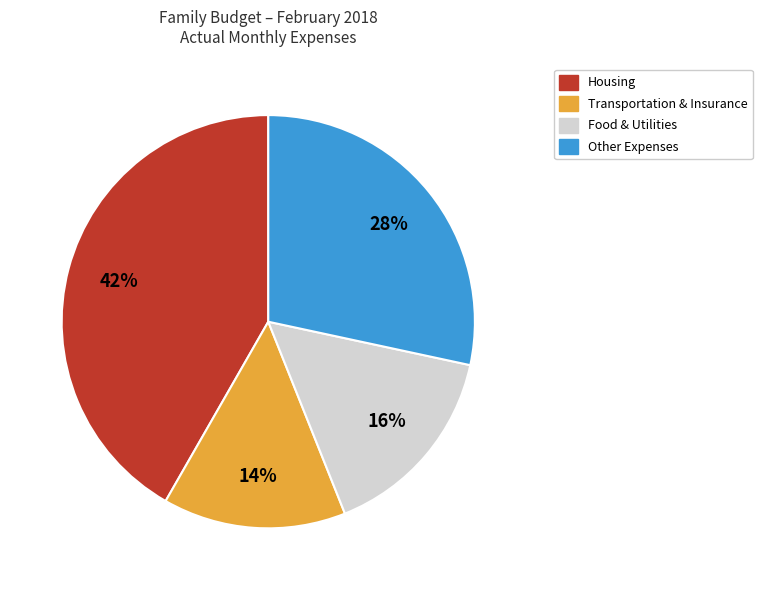

True or false: Other Expenses accounts for 28% of the total.

True